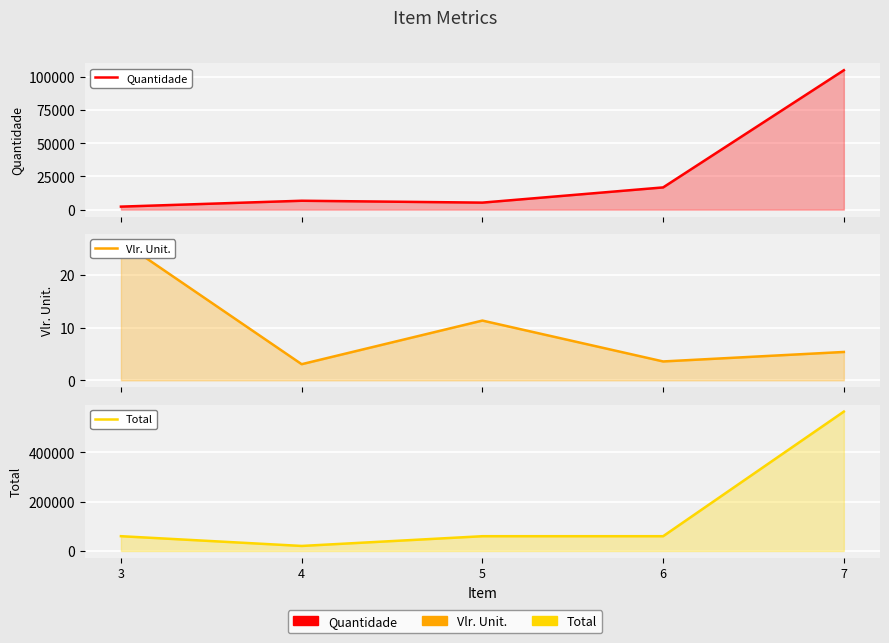

Which series has the widest spread of values?

Total